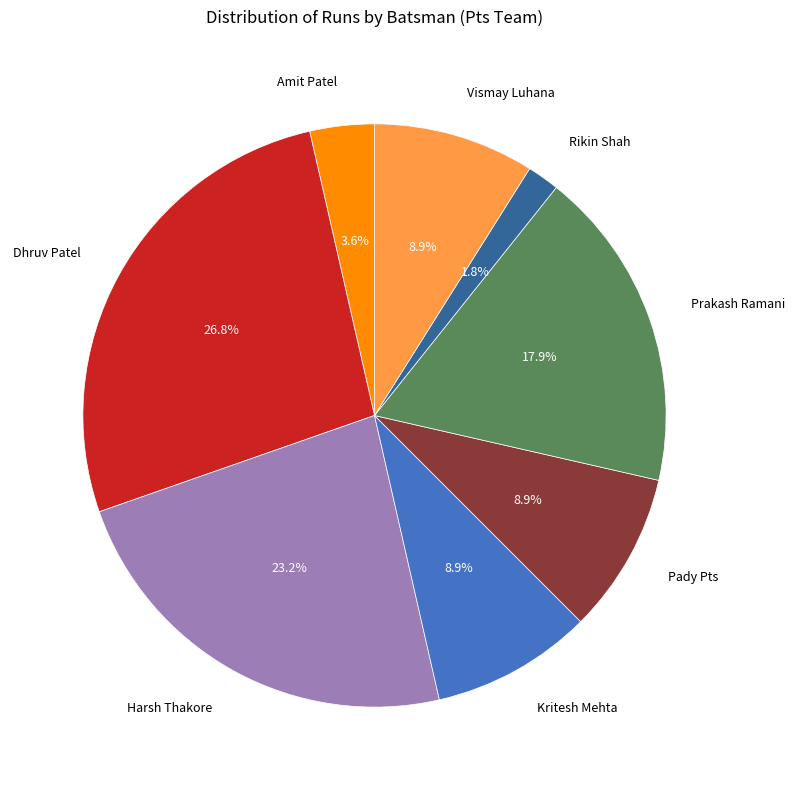

Is there any slice that represents more than half of the pie?

No